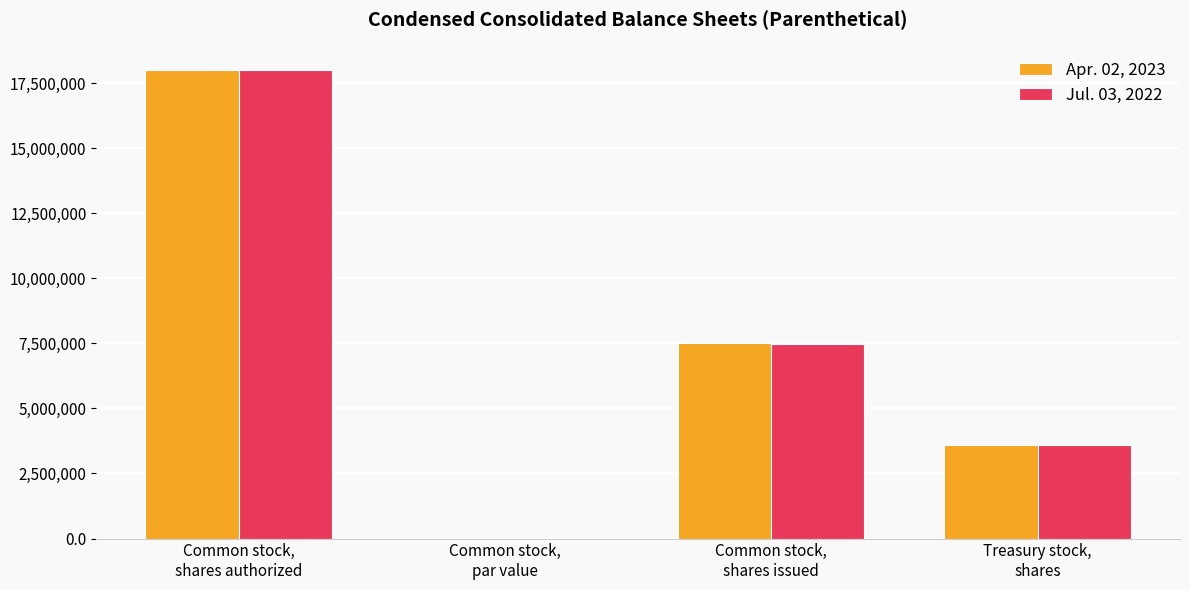

What is the sum of all Apr. 02, 2023 values?

29132255.0